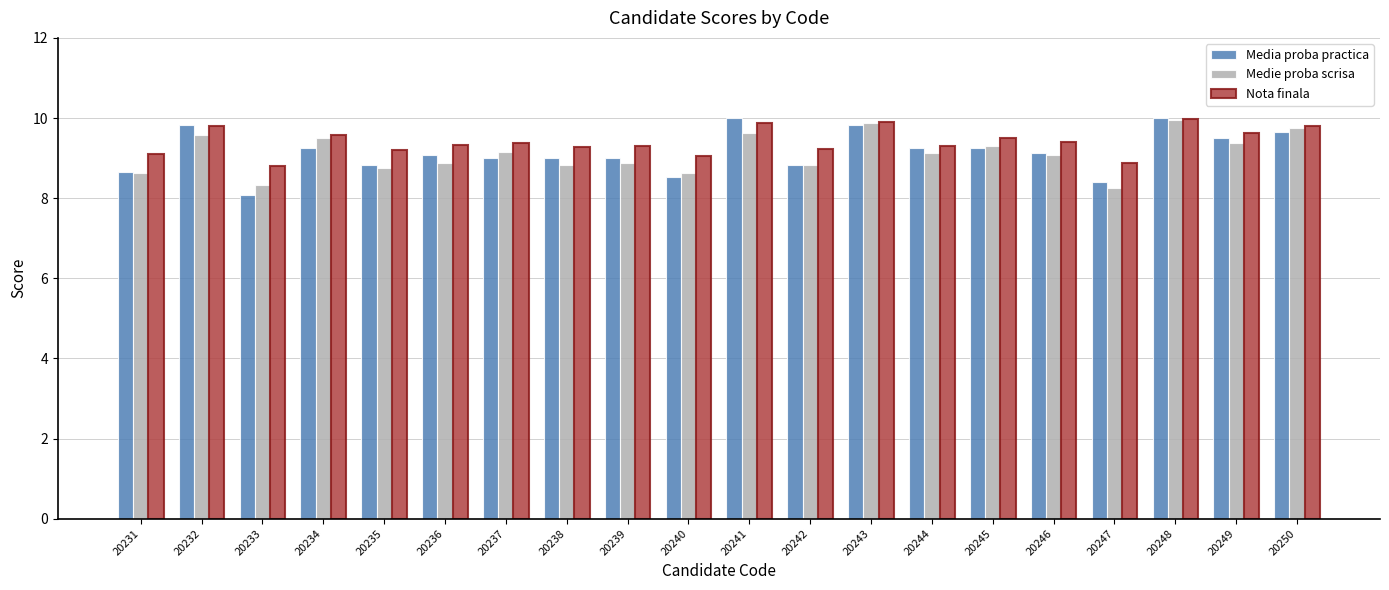

True or false: Medie proba scrisa has a value of 9.1 at 20244.

True